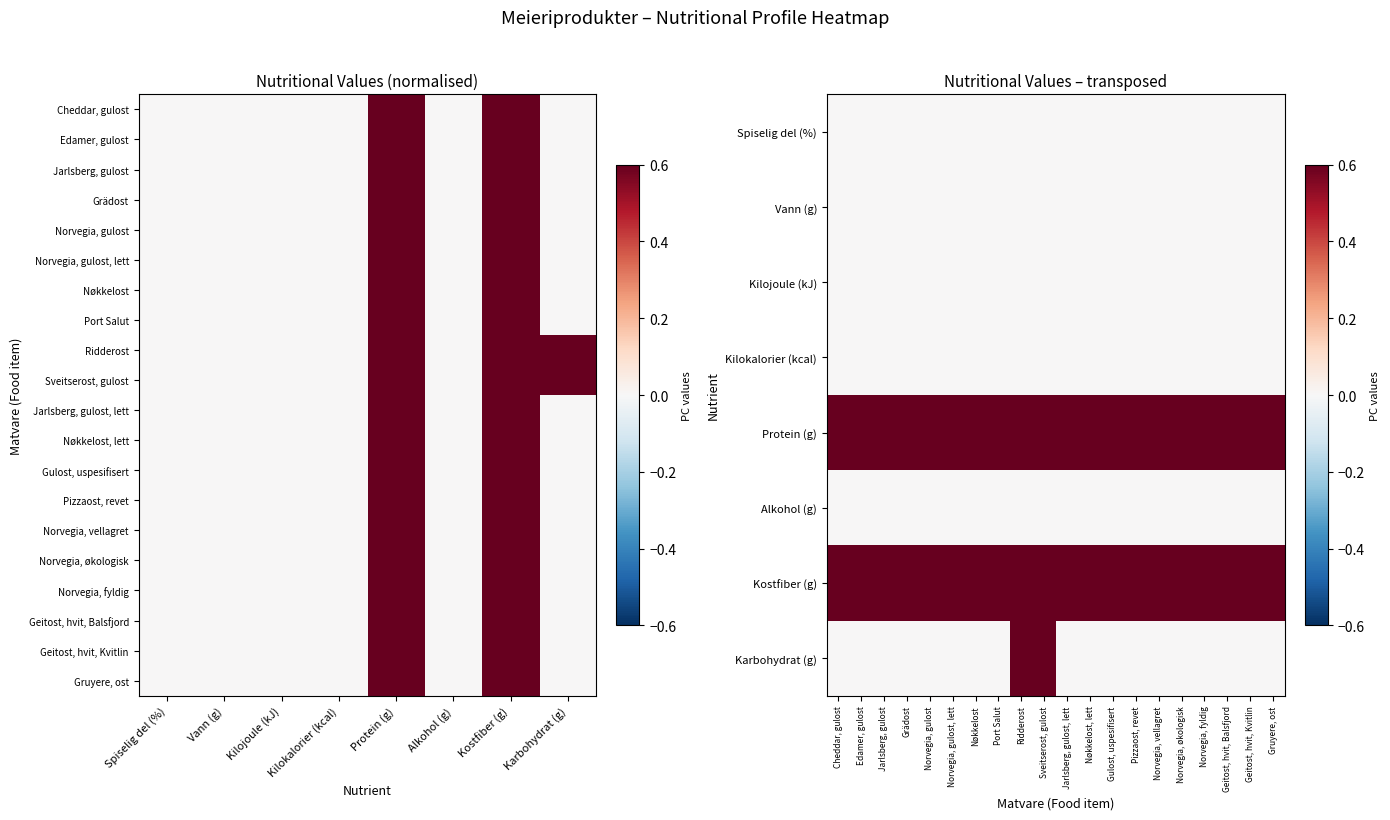

Is the value of r17 at Spiselig del (%) greater than the value of Kilojoule (kJ) at Kilokalorier (kcal)?

No